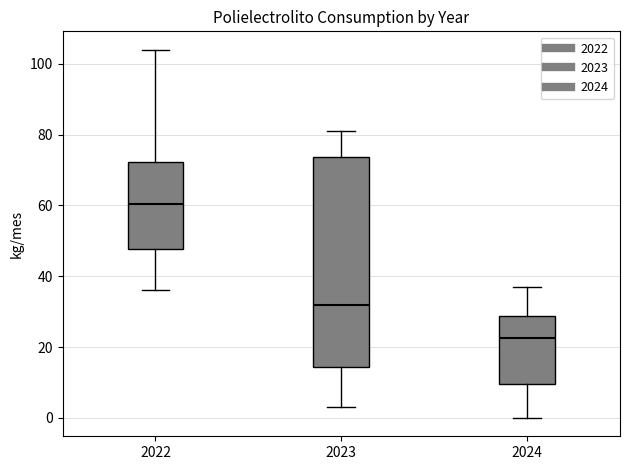

Which box is the tallest, from its lower edge to its upper edge?

2023